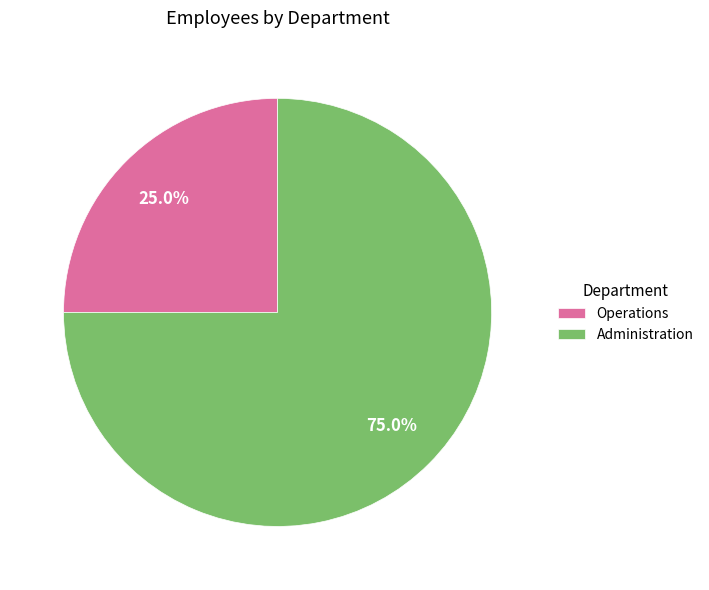

How many segments does this pie chart have?

2